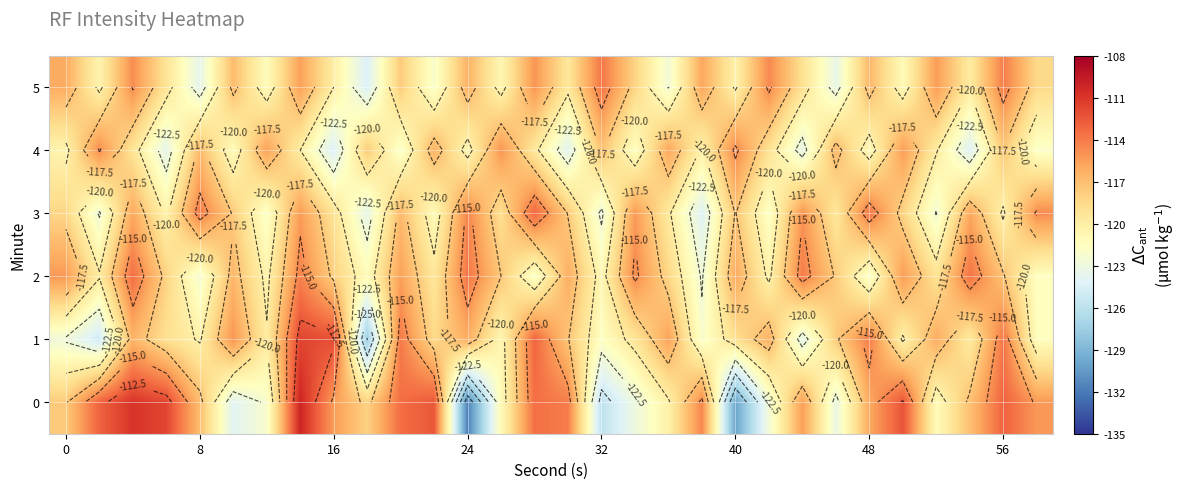

Count the number of categories in the chart.

30